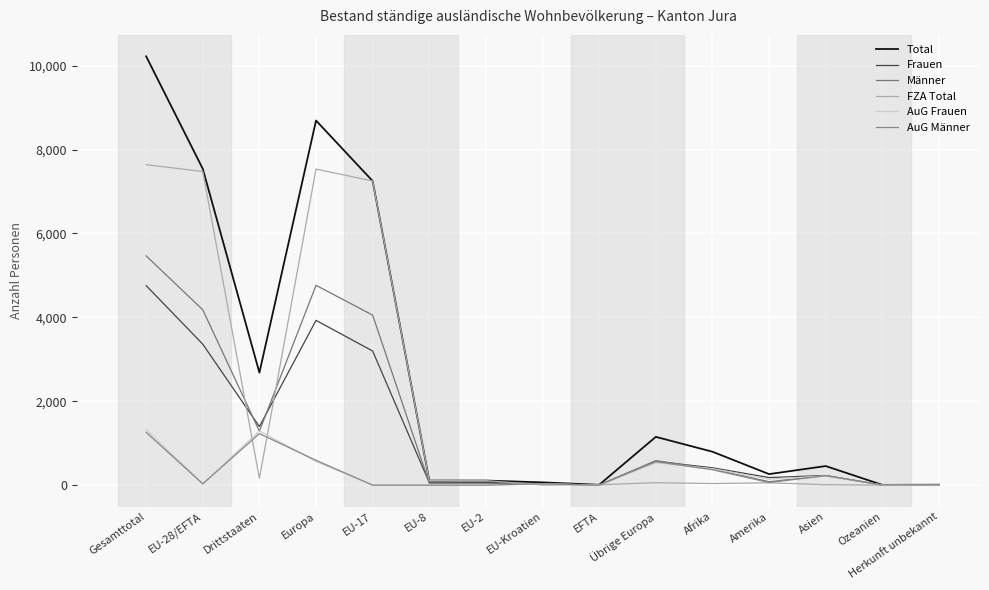

True or false: Frauen and AuG Männer intersect in this chart.

True